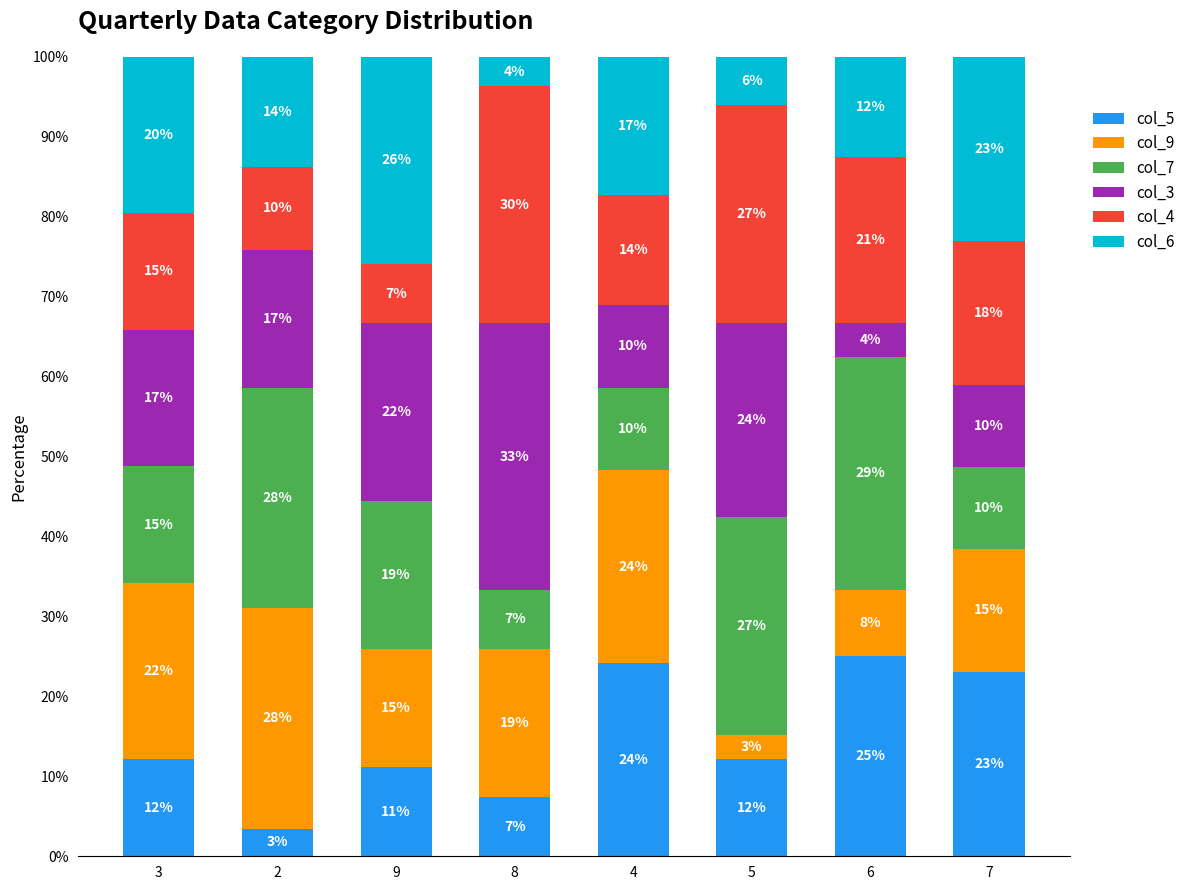

What are all the series names shown in the legend?

col_5, col_9, col_7, col_3, col_4, col_6